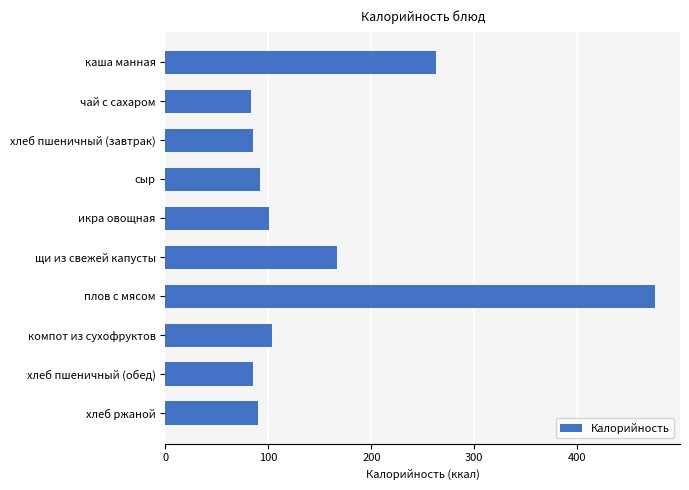

What is the change in value from каша манная to компот из сухофруктов?

-160